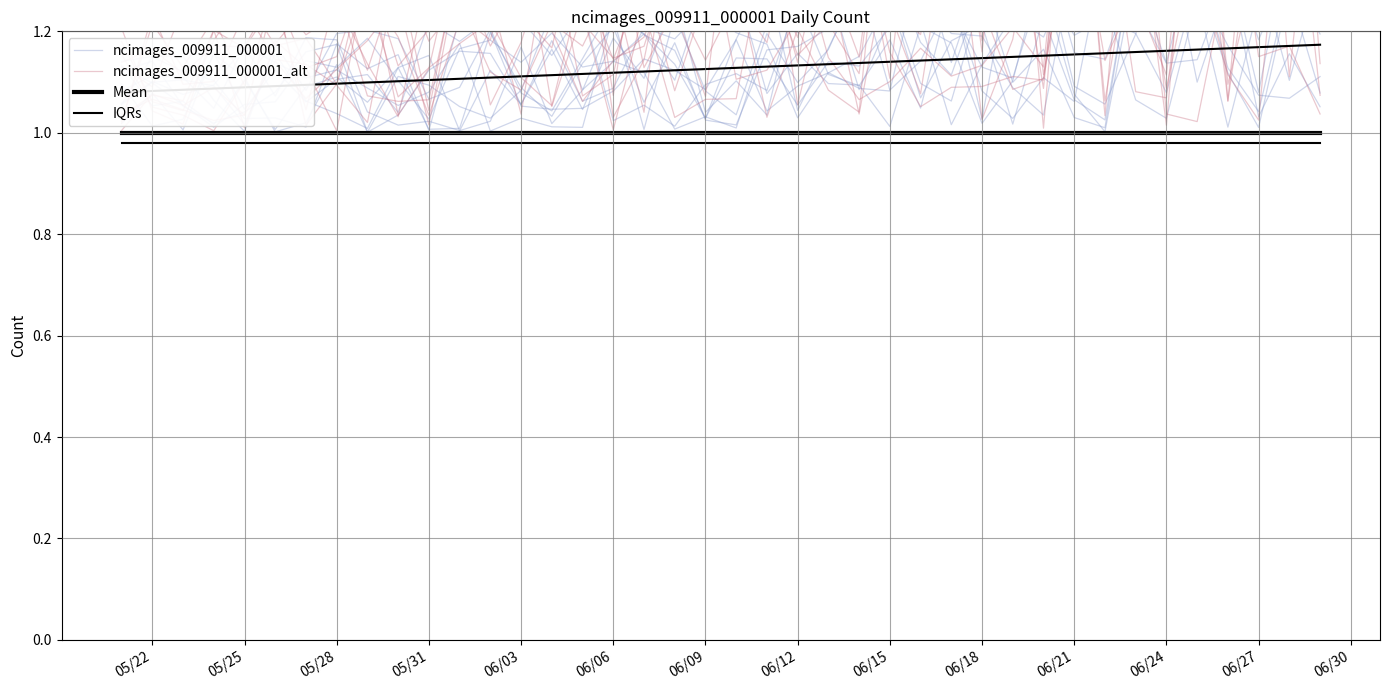

What is the difference between the second highest and minimum values in the ncimages_009911_000001 series?

0.4